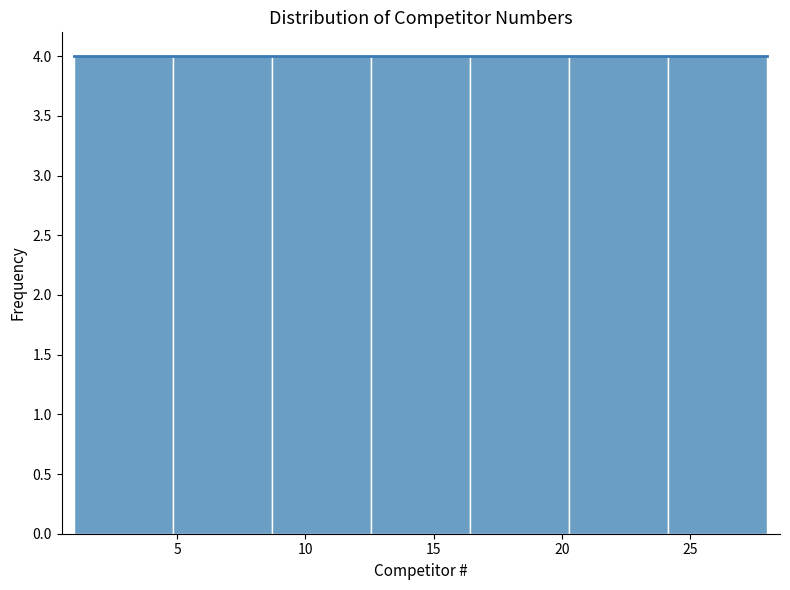

How tall is the bar that spans 24.0 to 28.0 on the x-axis? Neither the bar edges nor the heights are printed on the chart, so give them approximately, as read against the axes.

4